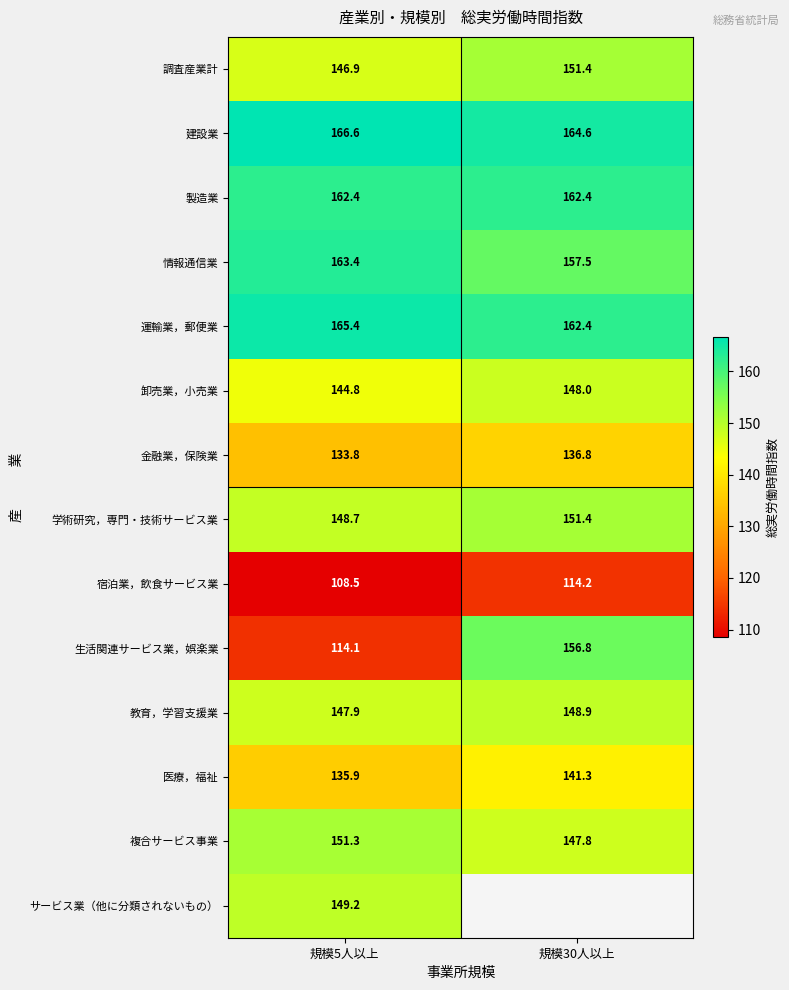

What is the spread (max minus min) of values at 規模5人以上?

58.1